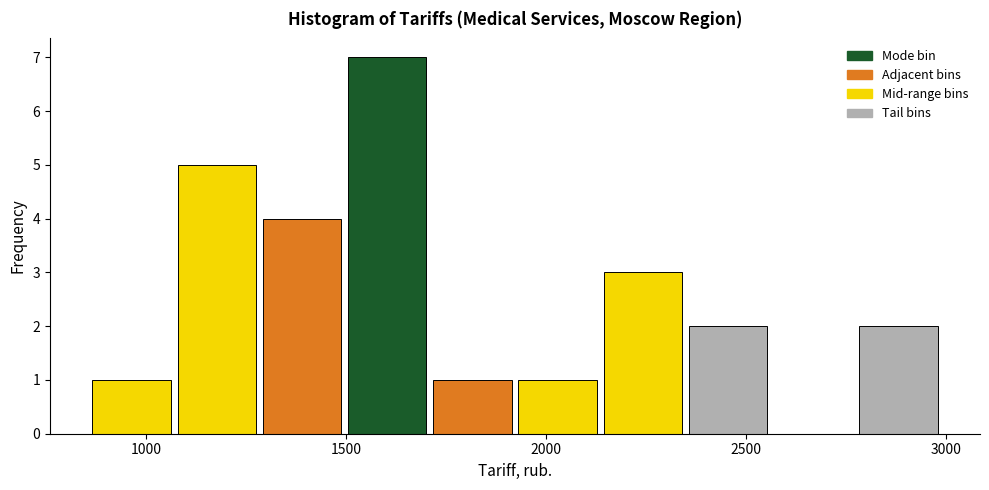

Reading left to right, list every bar in this chart as the range it spans on the x-axis followed by its height. Neither the bar edges nor the heights are printed on the chart, so give them approximately, as read against the axes.

850 to 1050: 1
1050 to 1300: 5
1300 to 1500: 4
1500 to 1700: 7
1700 to 1900: 1
1900 to 2150: 1
2150 to 2350: 3
2350 to 2550: 2
2550 to 2750: 0
2750 to 3000: 2